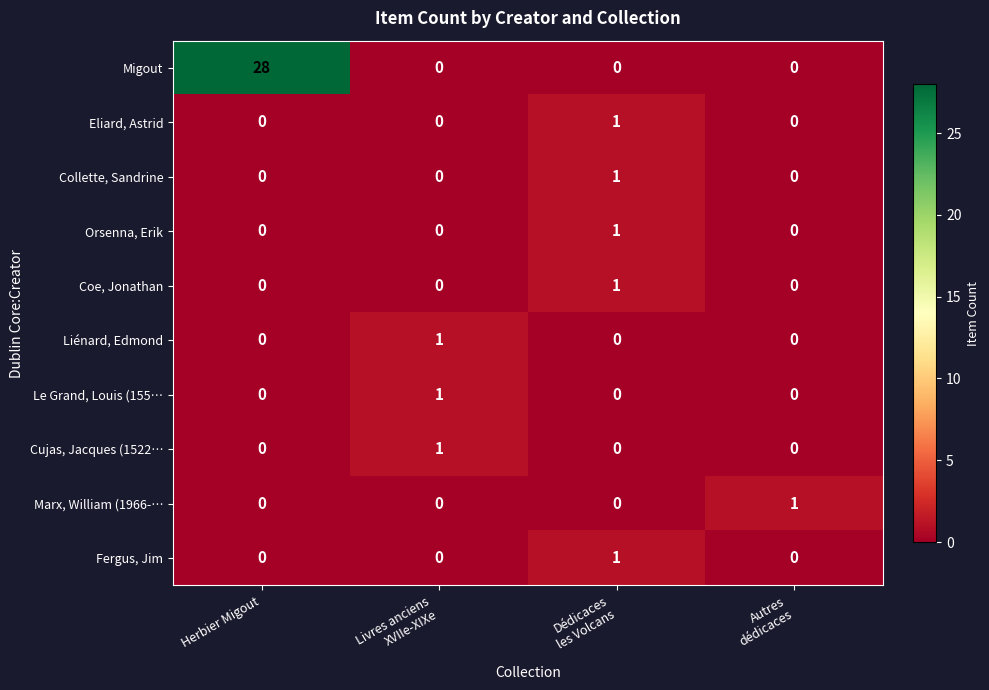

At which category is the sum across all series the highest?

Herbier Migout